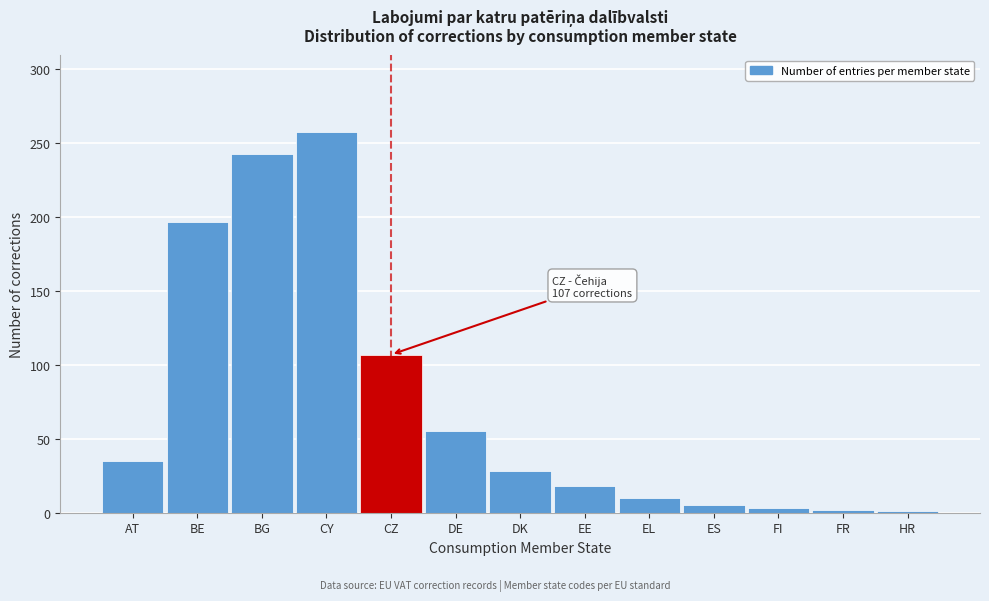

What is the change in value from BE to CY?

+61